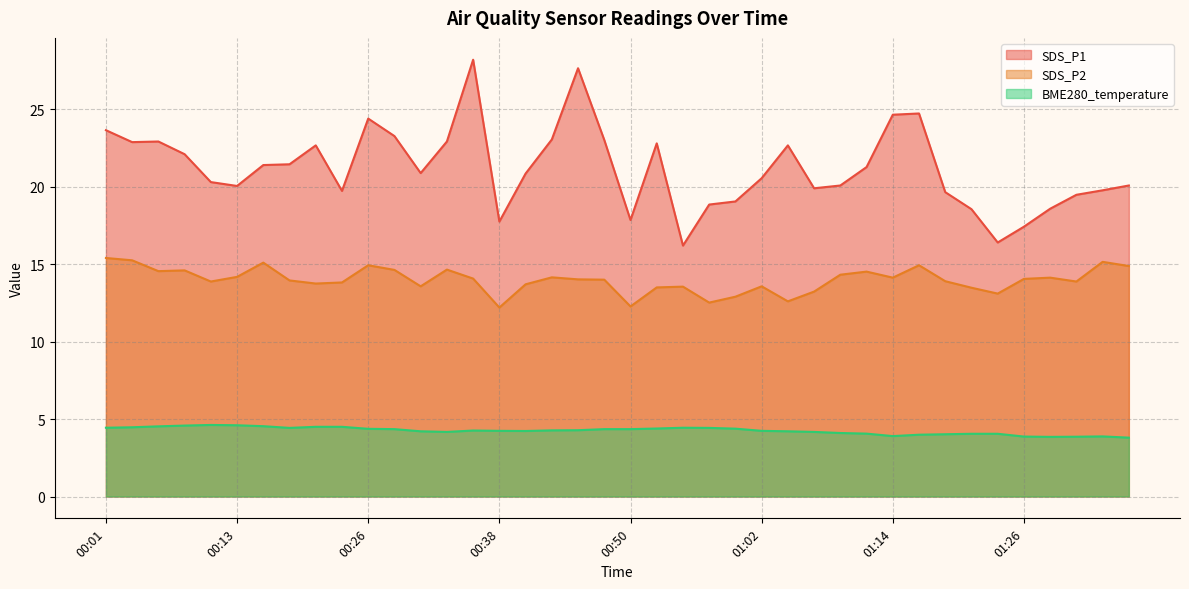

How many data points in SDS_P1 are less than 20?

14